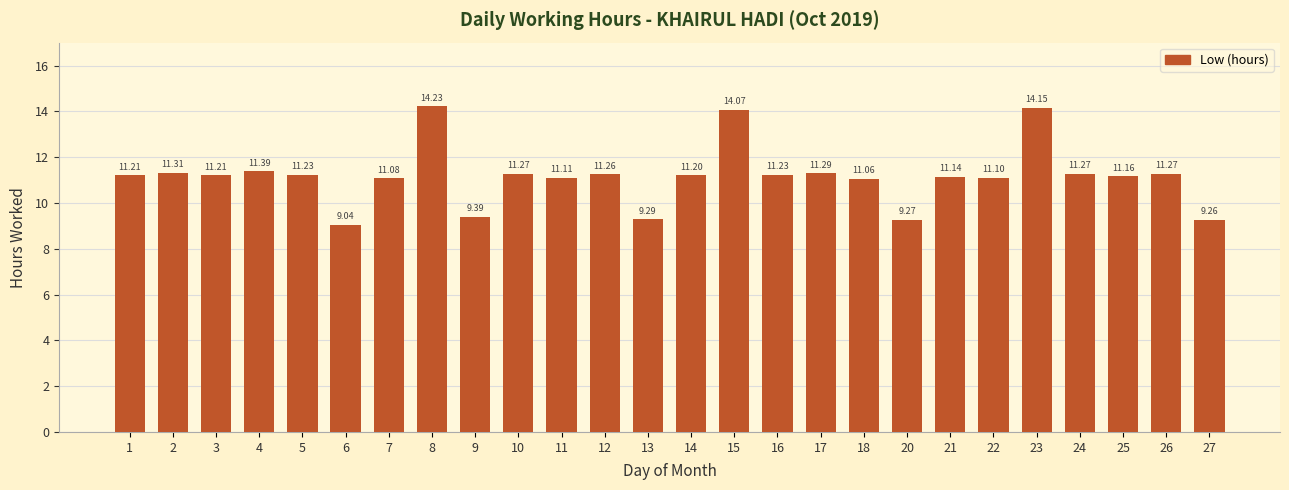

Is it true that the value at 22 is 11.1?

True